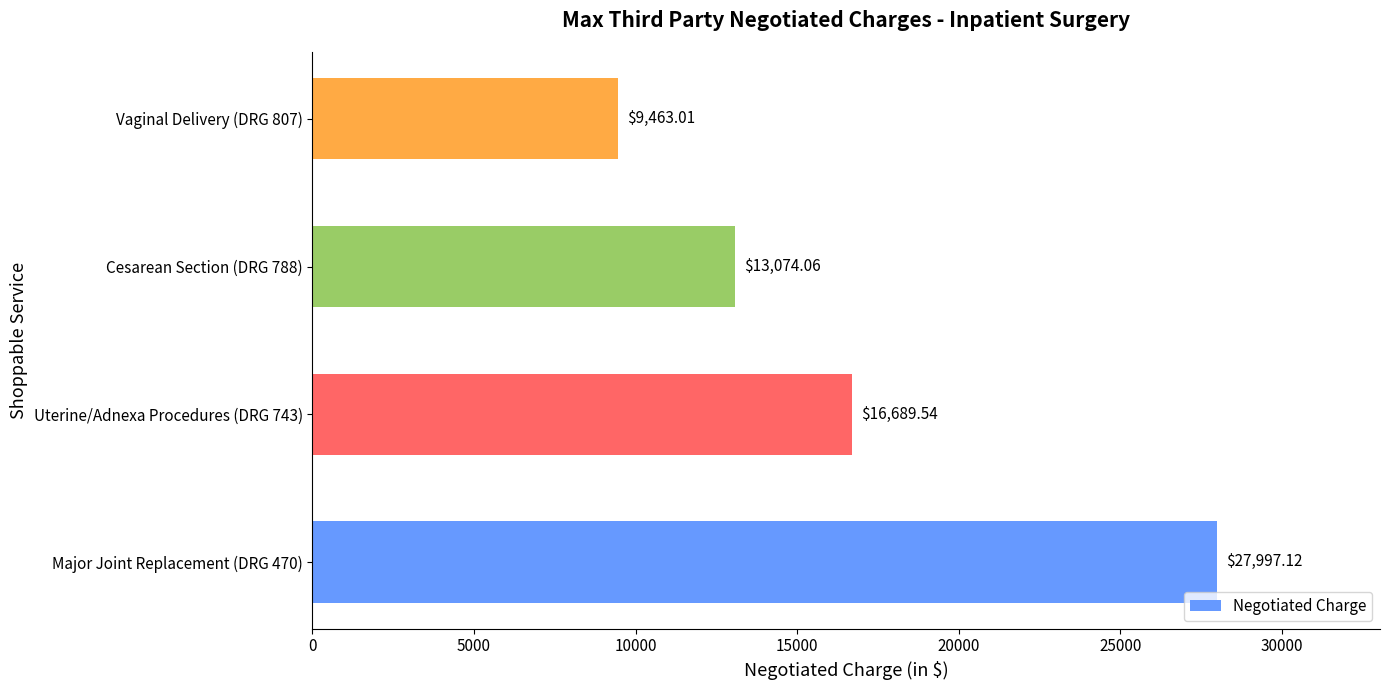

Rank the categories by value from lowest to highest.

Vaginal Delivery (DRG 807), Cesarean Section (DRG 788), Uterine/Adnexa Procedures (DRG 743), Major Joint Replacement (DRG 470)